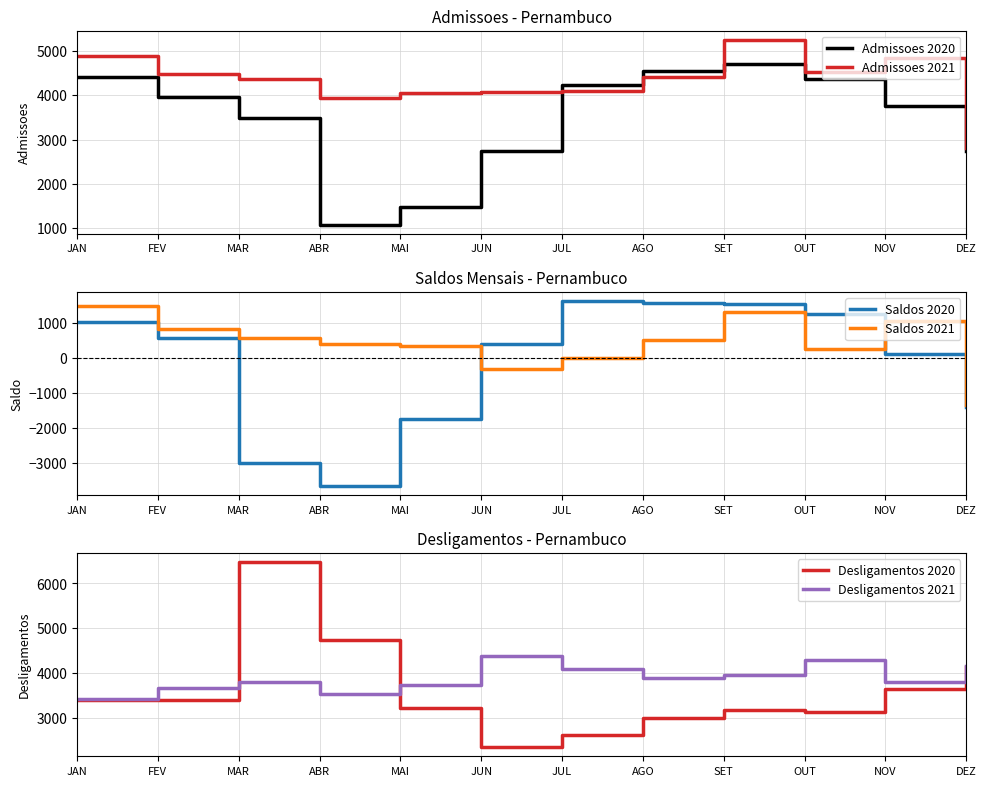

How many intersections are there between Admissoes 2021 and Desligamentos 2021?

3